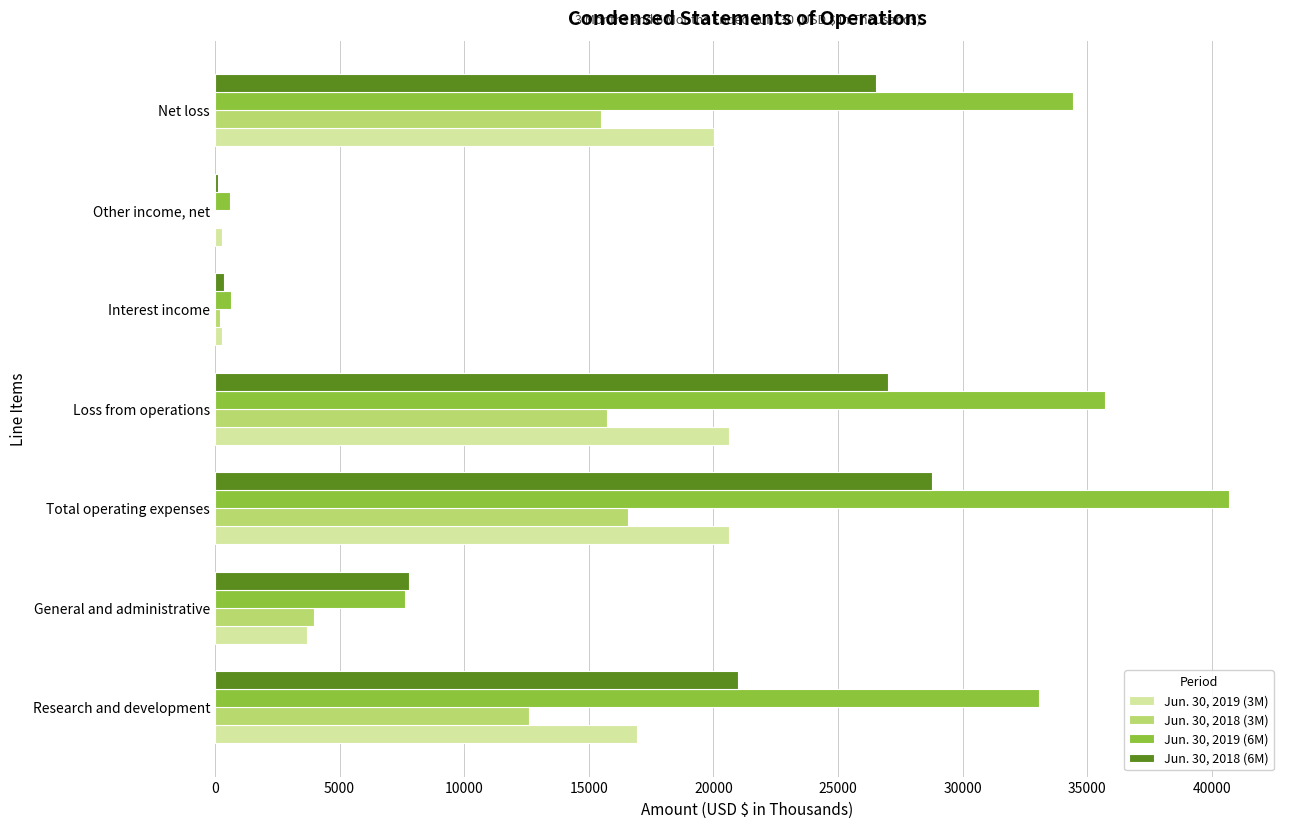

Which series has the largest total across all categories?

Jun. 30, 2019 (6M)